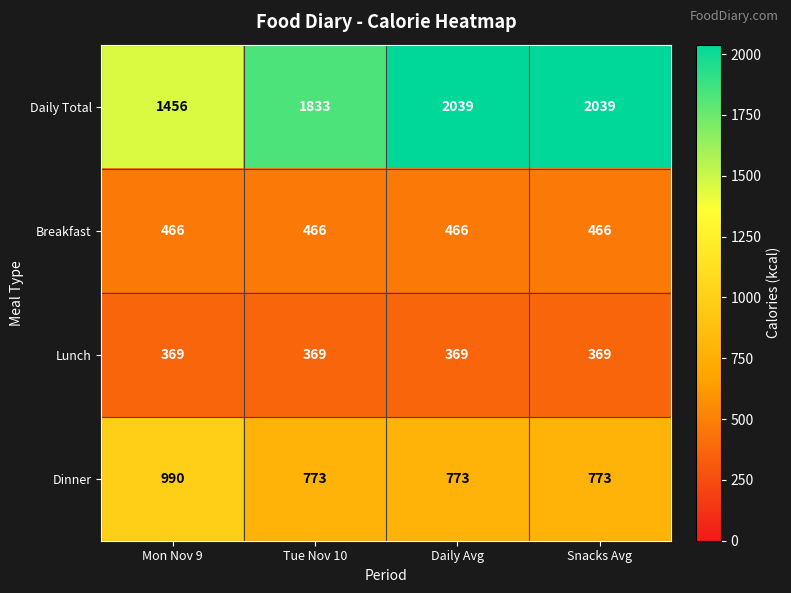

What is the sum of all Daily Total values?

7367